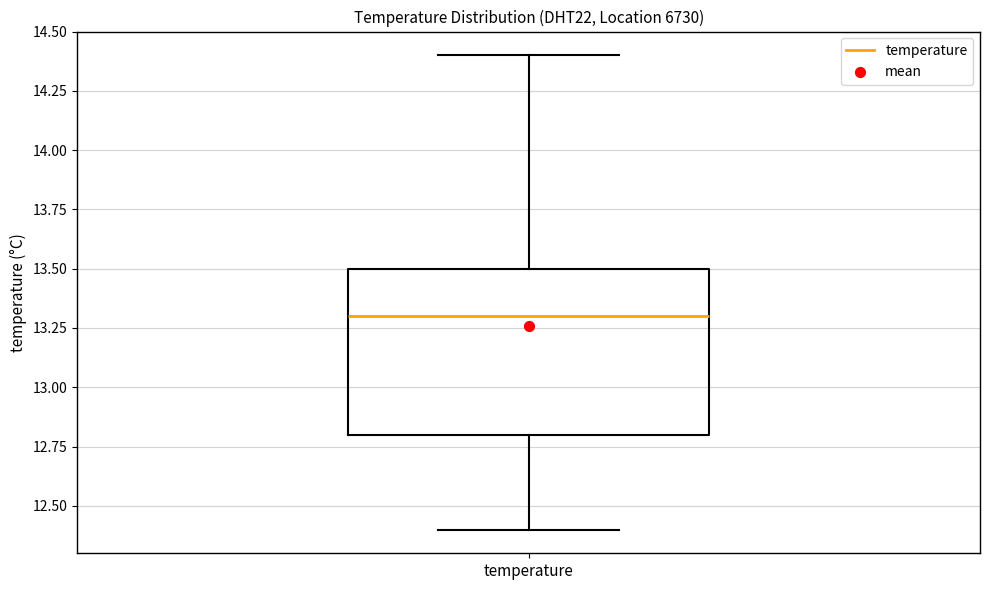

Read this box plot against the y-axis: the position of the median line, the range covered by the box, and the ends of both whiskers. The values are not printed on the chart, so give them approximately, as read against the axis.

median 13.3, box 12.8 to 13.5, whiskers 12.4 to 14.4